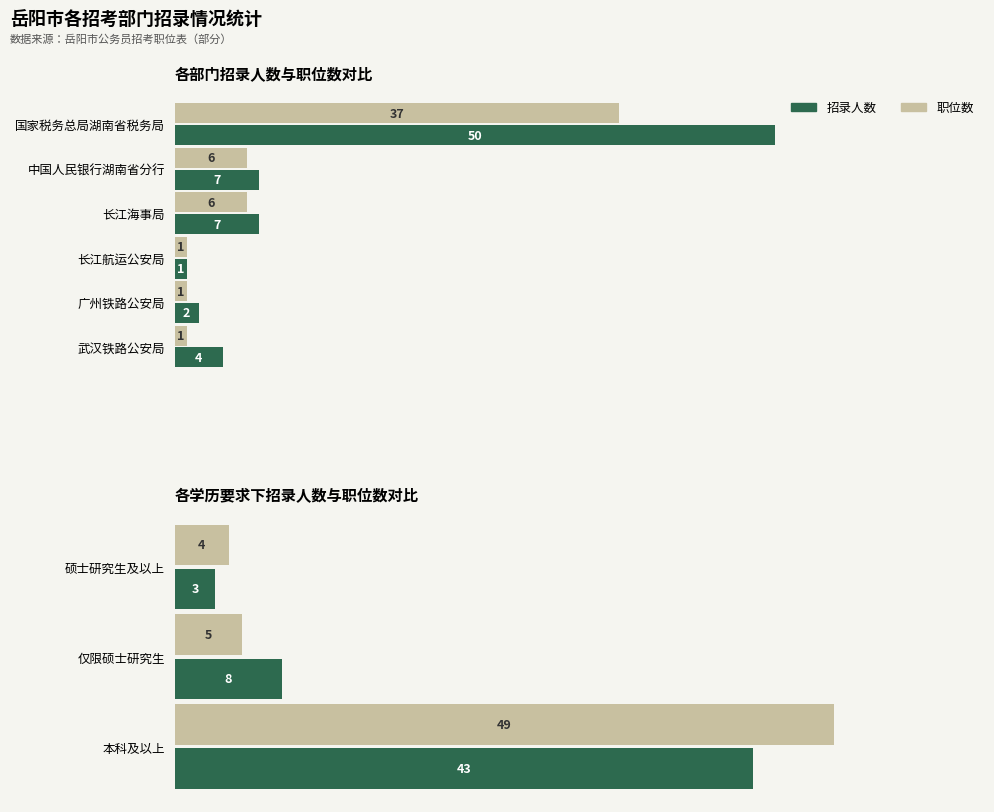

Count the 招录人数 values in the range 3 to 43.

3